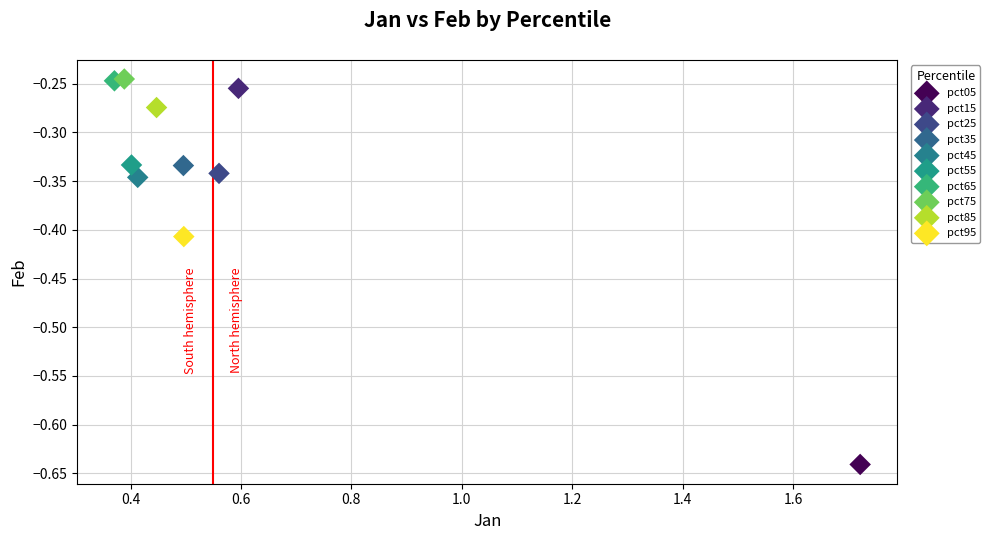

What are all the series names shown in the legend?

pct05, pct15, pct25, pct35, pct45, pct55, pct65, pct75, pct85, pct95